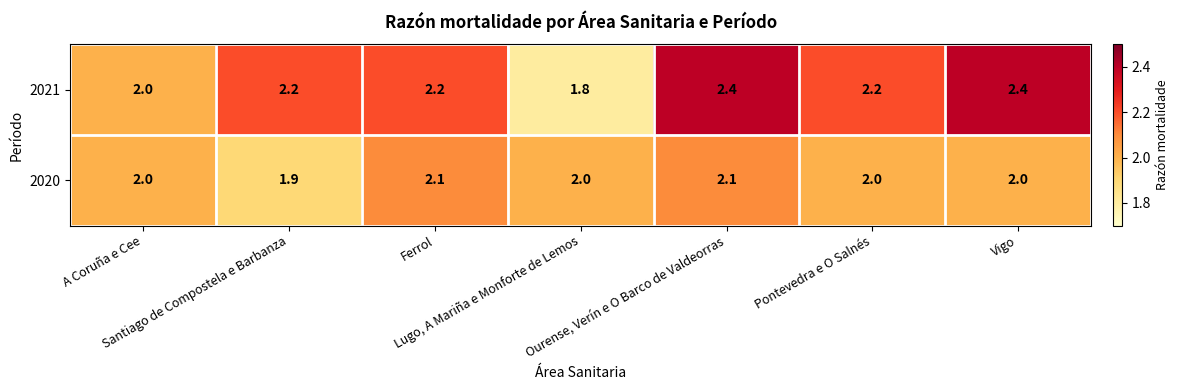

Rank the series by their maximum value, from highest to lowest.

2021, 2020